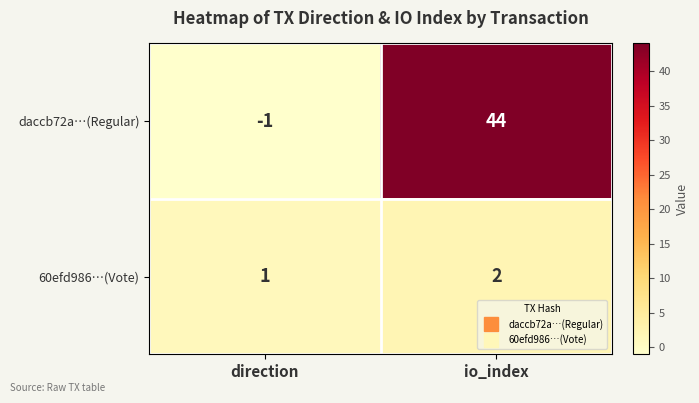

Reading left to right, extract all data points from this chart.

daccb72a…(Regular): direction=-1	io_index=44
60efd986…(Vote): direction=1	io_index=2